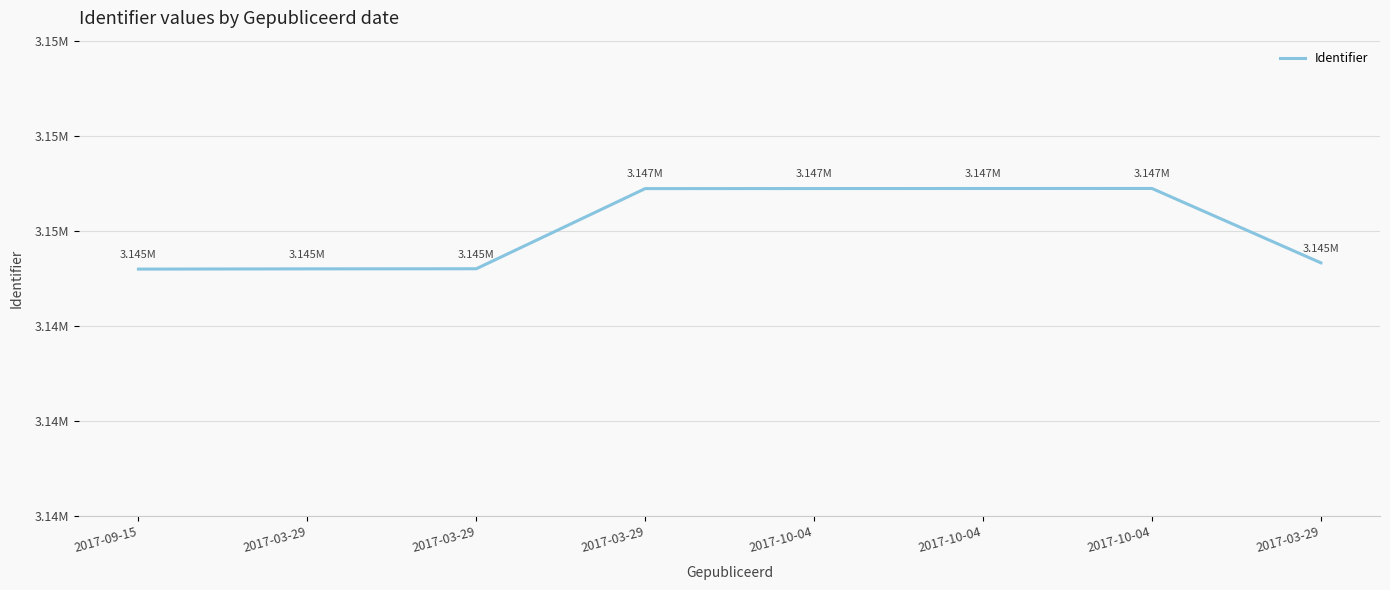

Does the chart display data point markers on the line(s)?

No